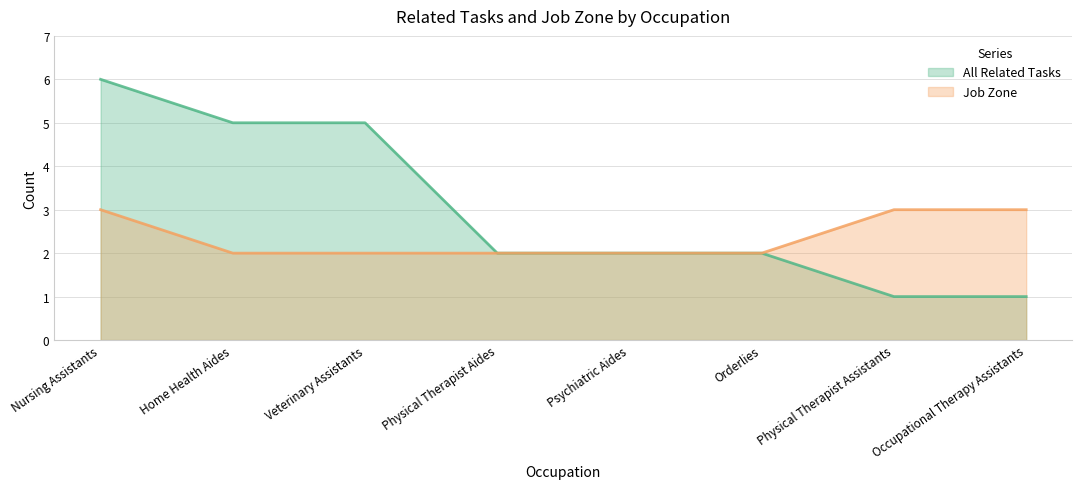

At Veterinary Assistants, list the series in order from largest to smallest.

All Related Tasks, Job Zone